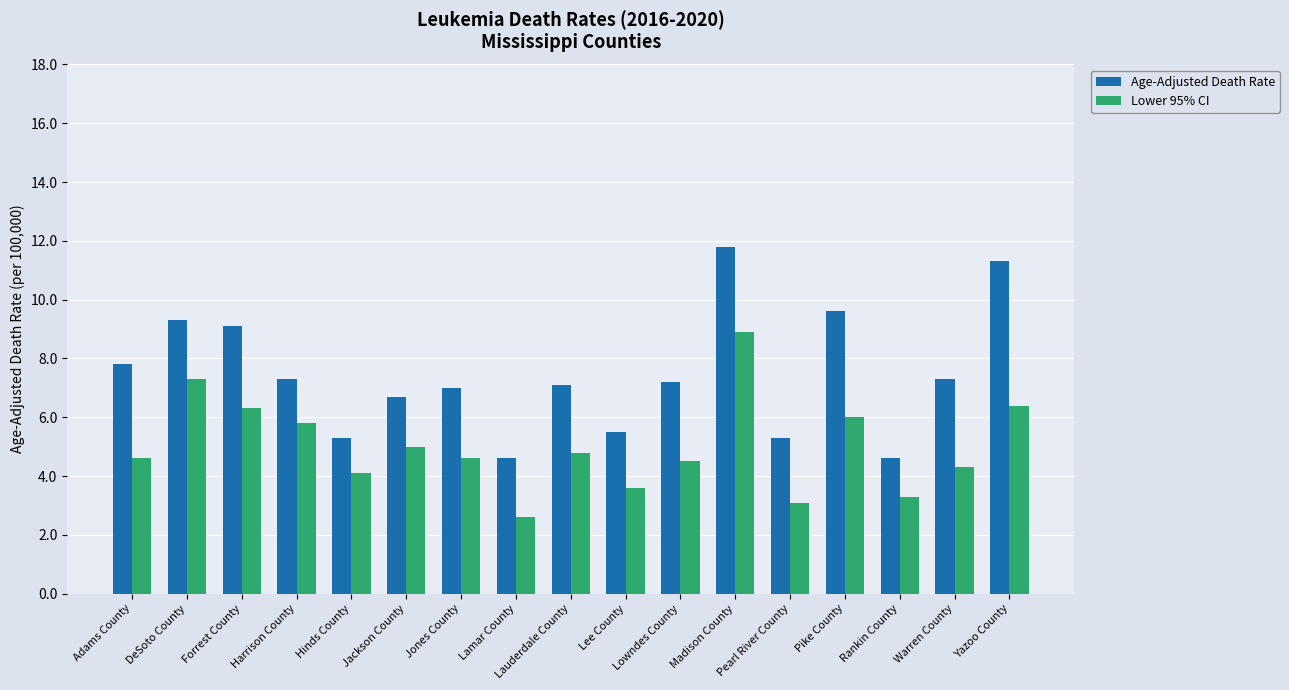

What is the difference between the highest and lowest values at Lauderdale County?

2.3